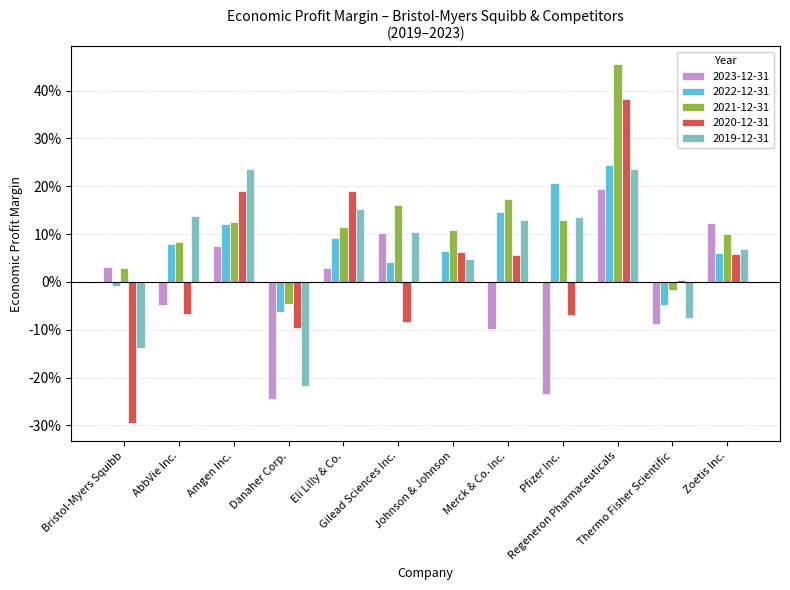

Which series has the largest total across all categories?

2021-12-31